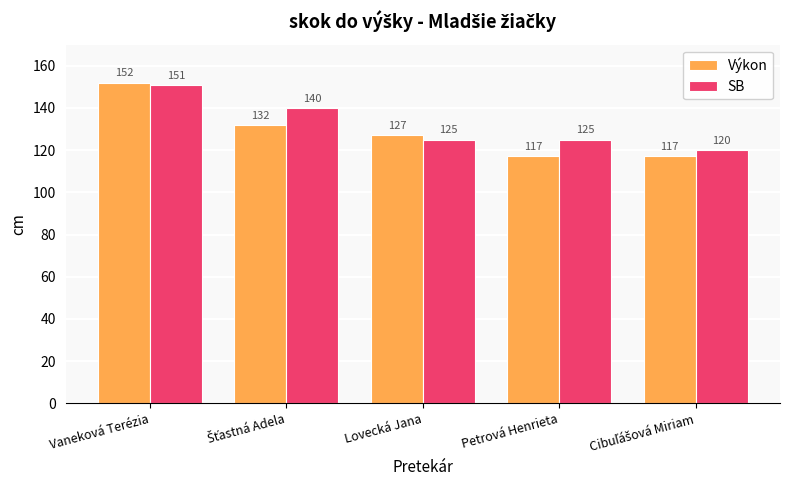

At which category is the sum across all series the highest?

Vaneková Terézia